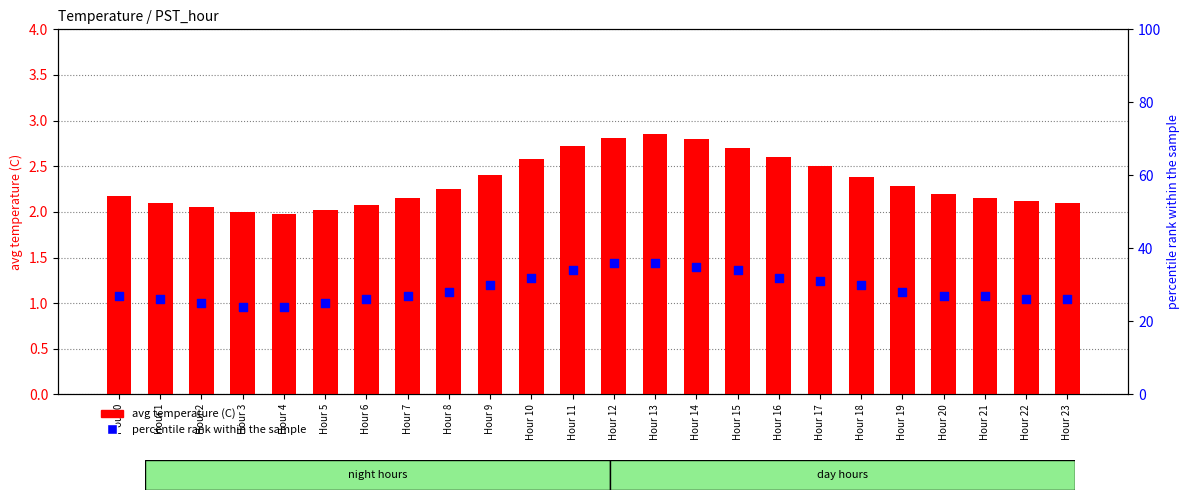

What is the total value across all series at Hour 16?

34.6